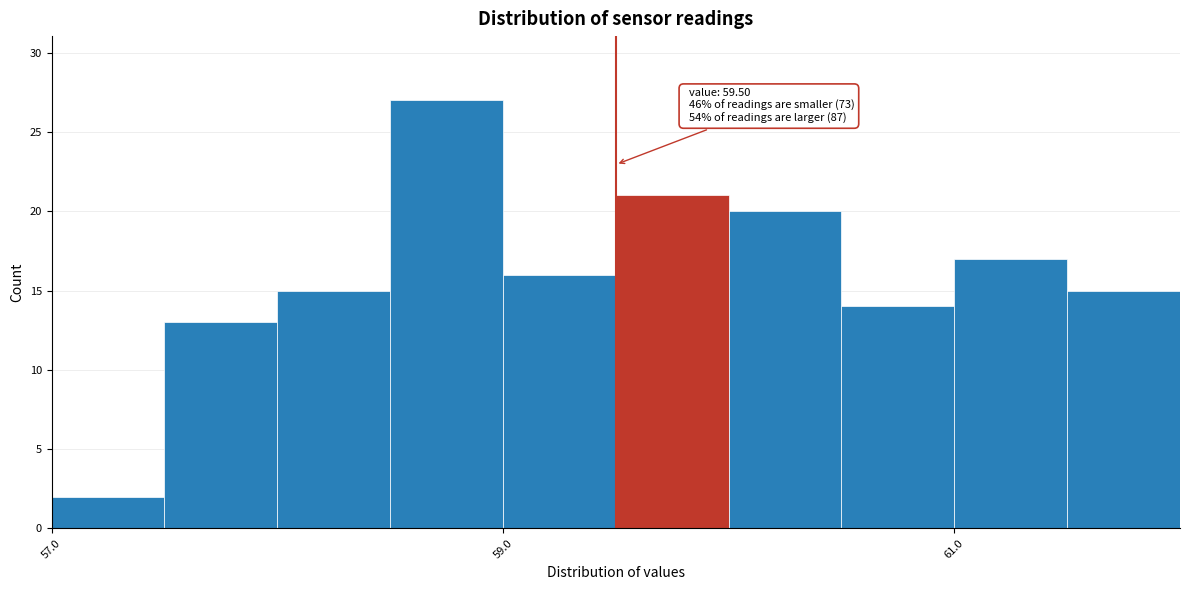

Around what value on the x-axis is the tallest bar? Give the approximate position of its centre, as read against the axis.

58.8